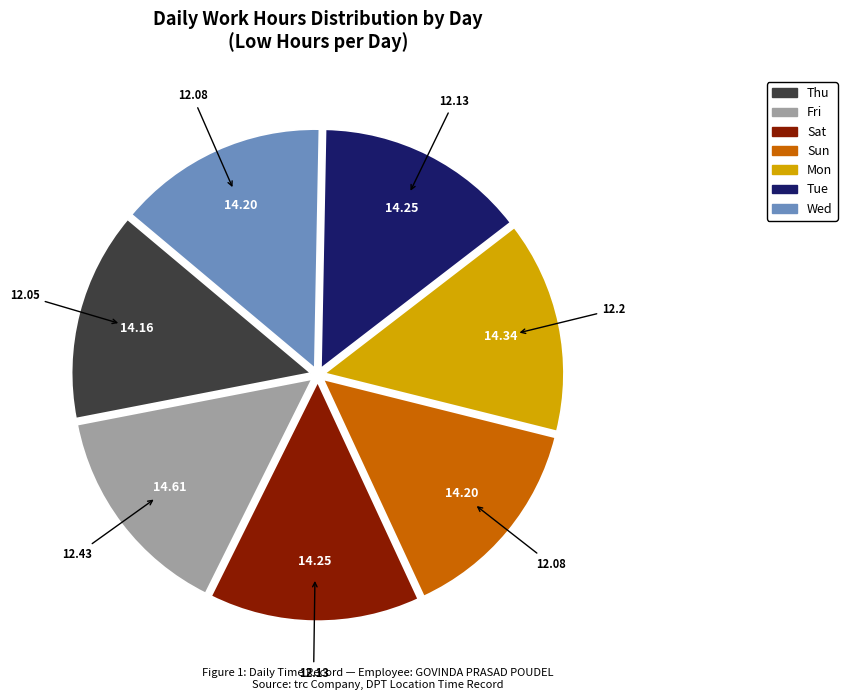

Does Wed account for over 50% of the chart?

No